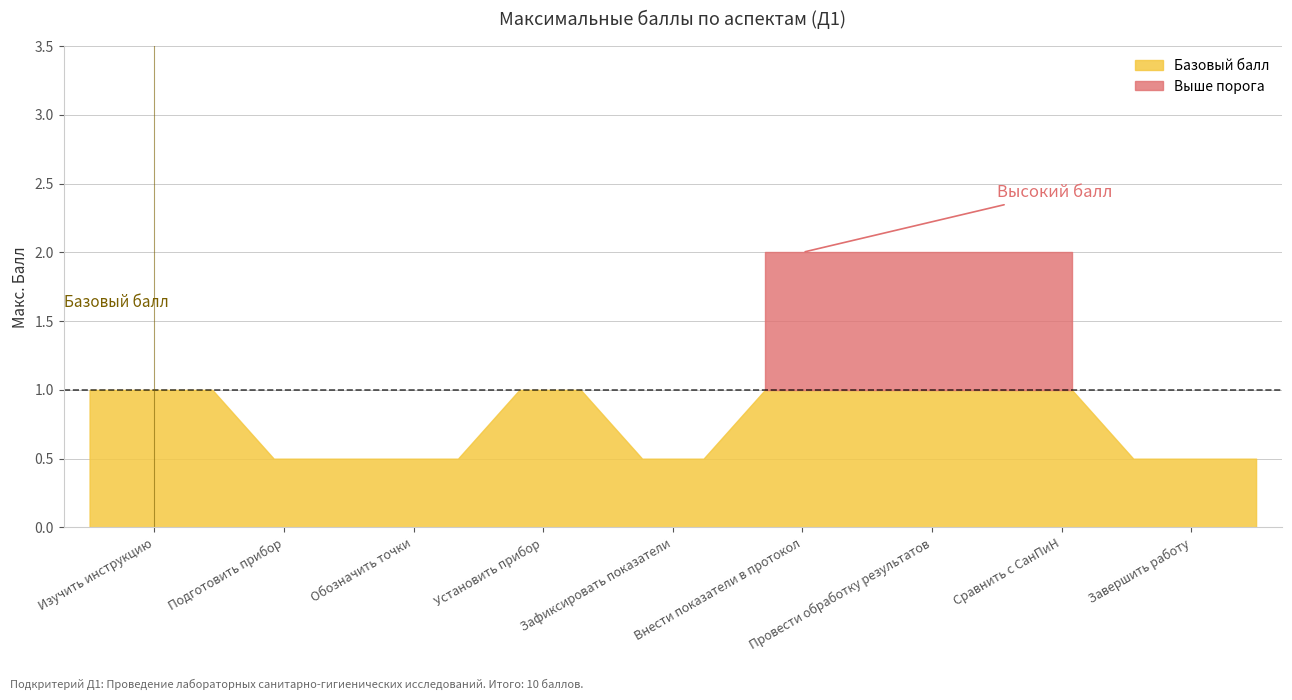

Reading right to left, what are all the values shown in this chart?

Завершить работу=0.5	Сравнить с СанПиН=2.0	Провести обработку результатов=2.0	Внести показатели в протокол=2.0	Зафиксировать показатели=0.5	Установить прибор=1.0	Обозначить точки=0.5	Подготовить прибор=0.5	Изучить инструкцию=1.0